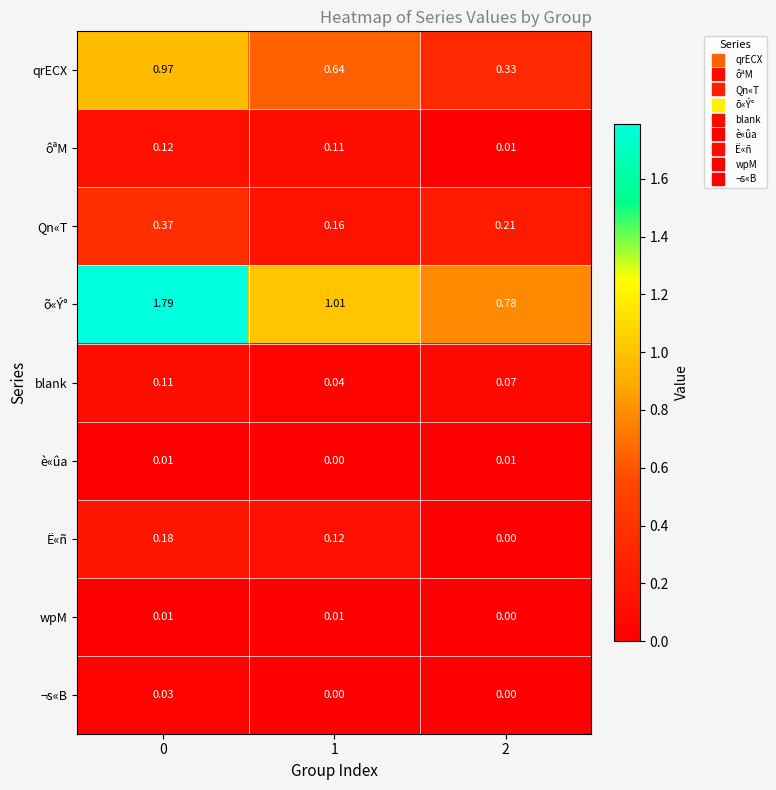

What is the total value across all series at 2?

1.4